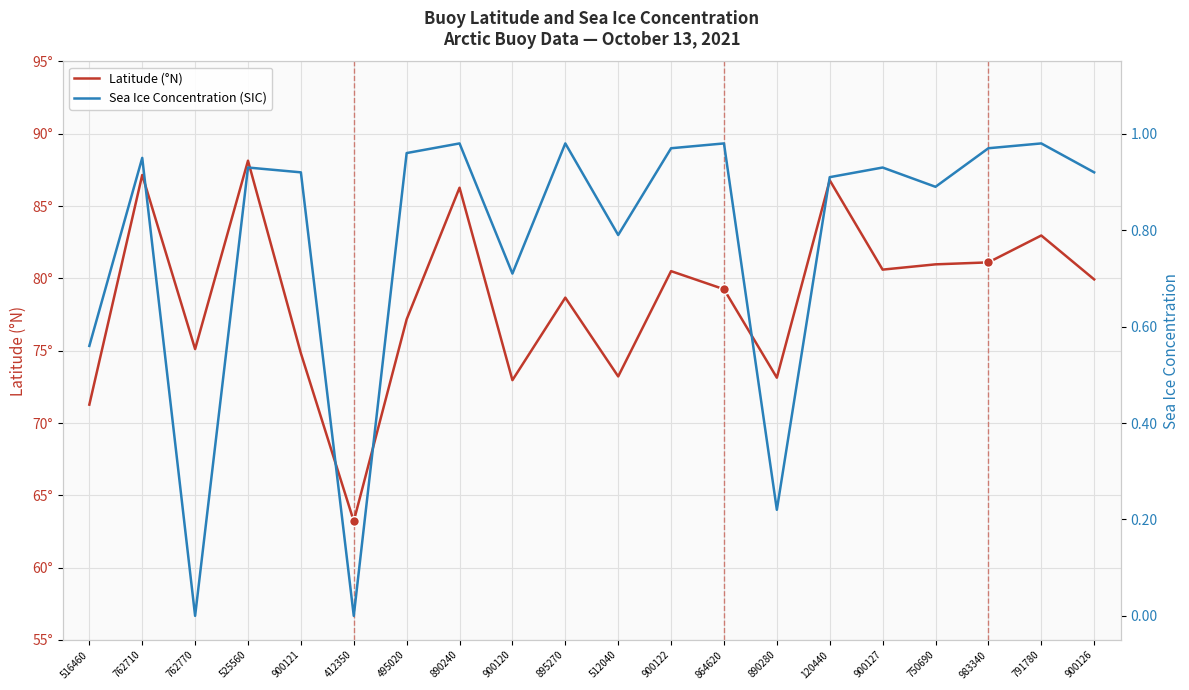

True or false: Sea Ice Concentration (SIC) and Latitude (°N) cross at least once.

False